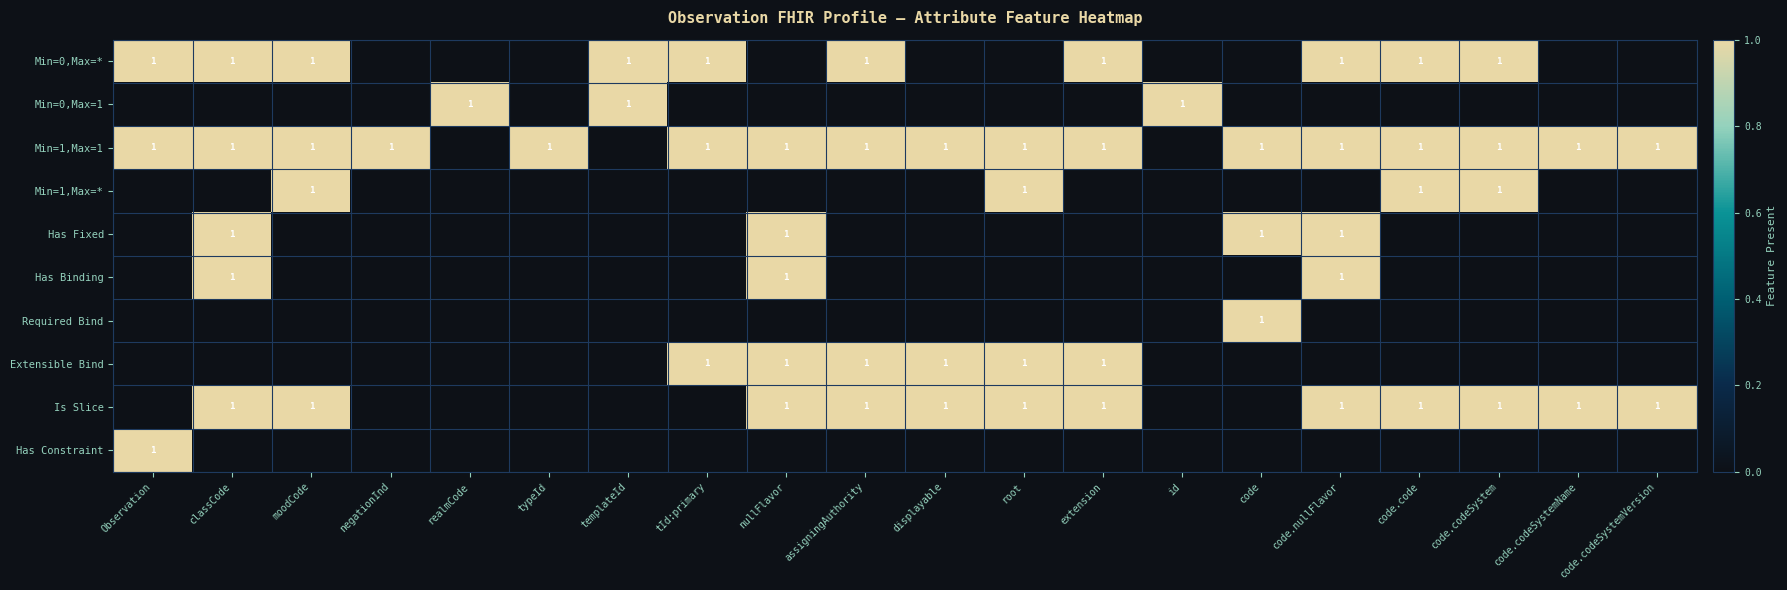

The value of Extensible Bind at extension is 2. True or false?

False